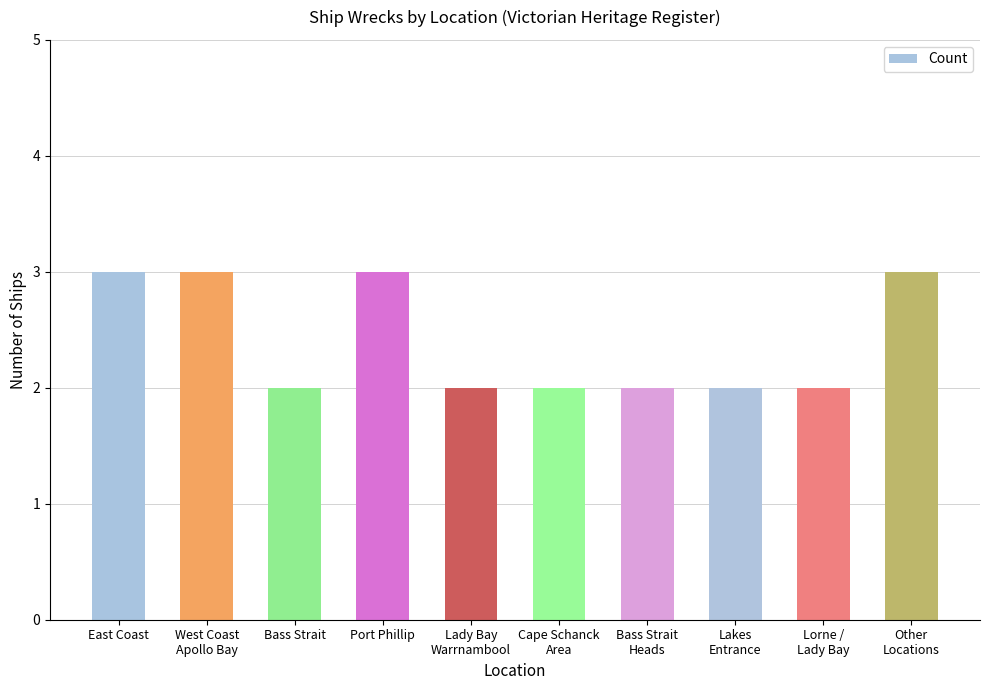

What is the value of the 3rd bar from the left?

2